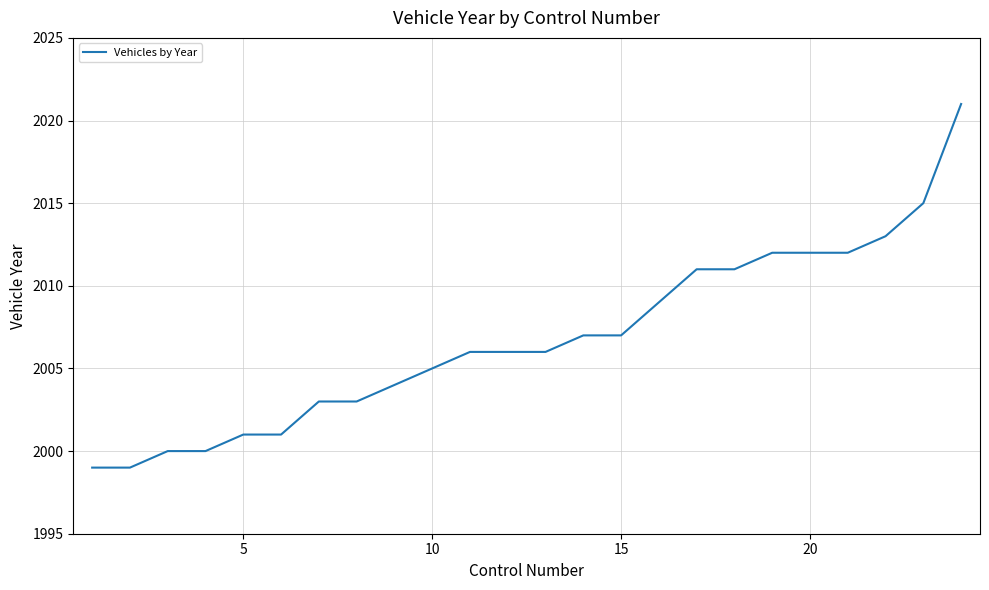

What is the difference between the maximum and minimum values?

22